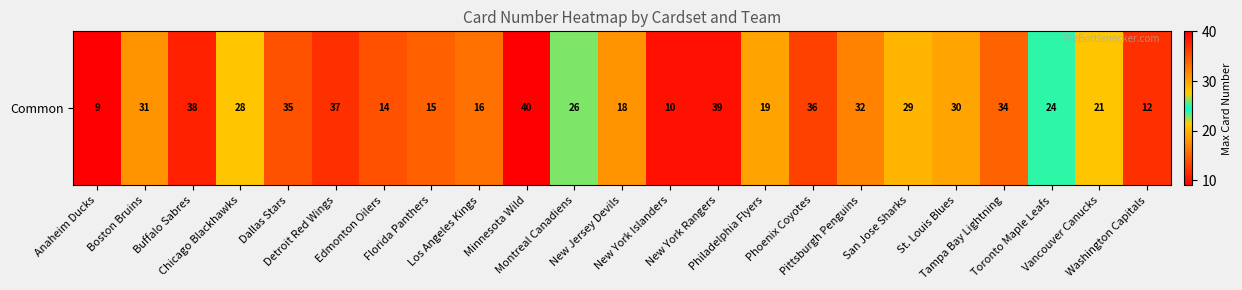

What value does the data have at Chicago Blackhawks, to the nearest 5?

30